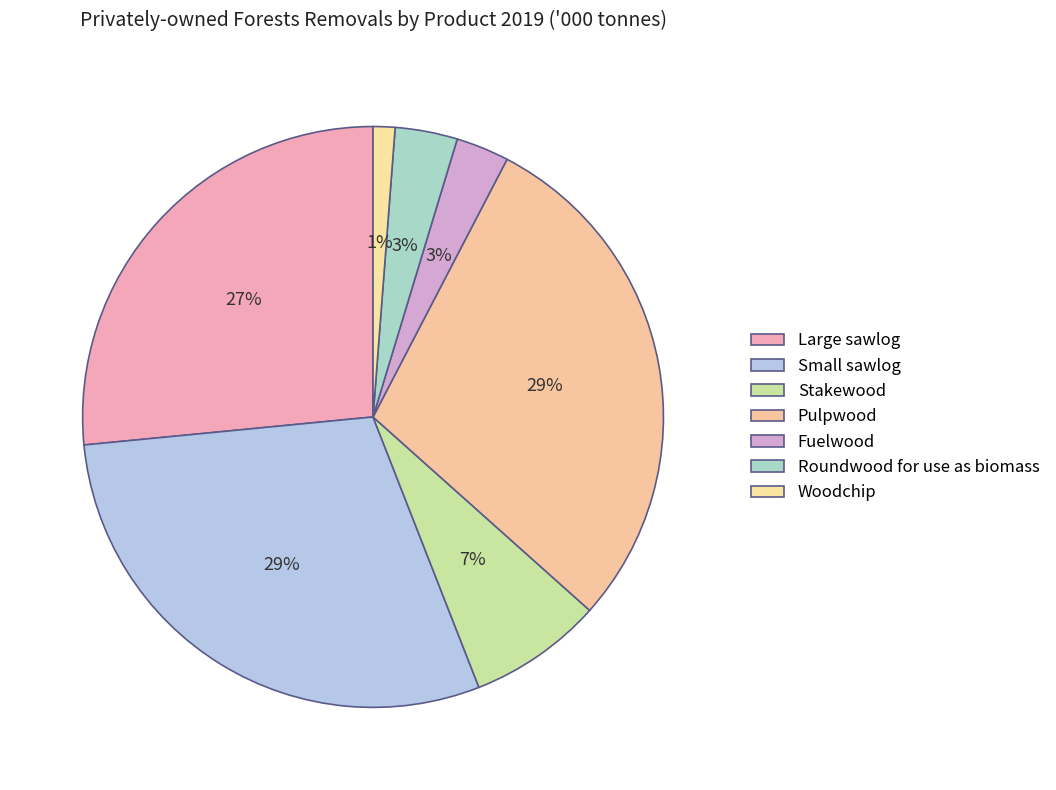

What percentage is the Stakewood slice, to the nearest percent?

7%